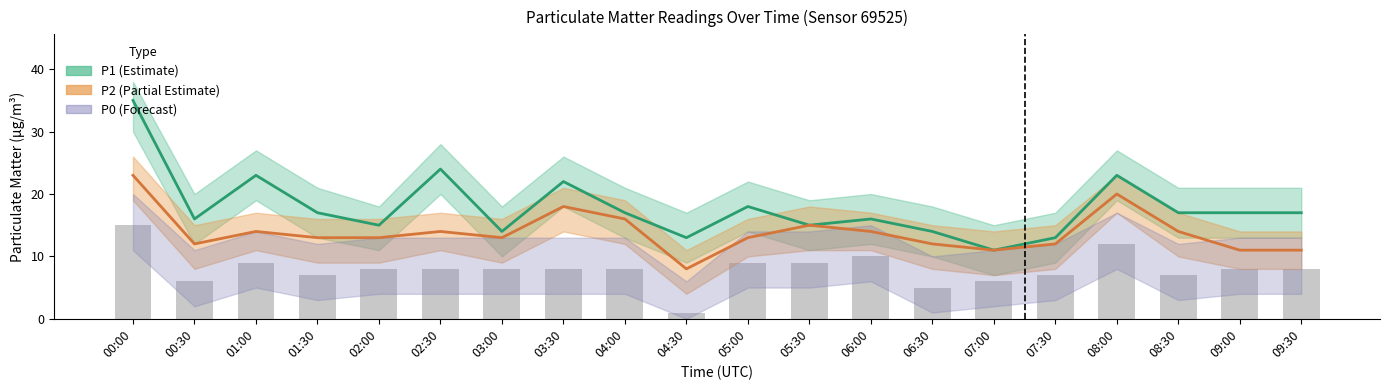

Is the value of P0 (raw) at 05:30 greater than the value of P1 at 01:30?

No